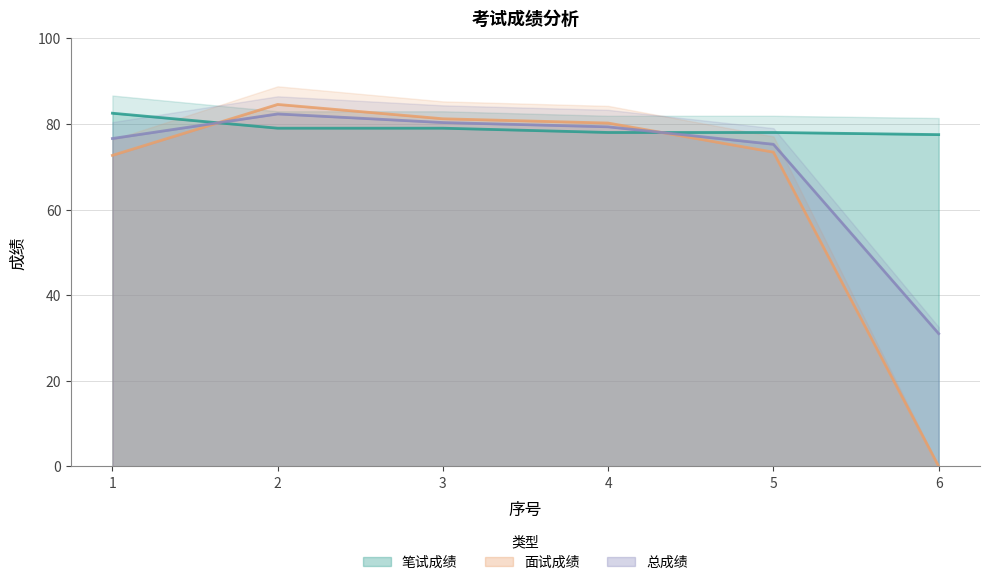

What is the highest value of the 笔试成绩 series?

82.5